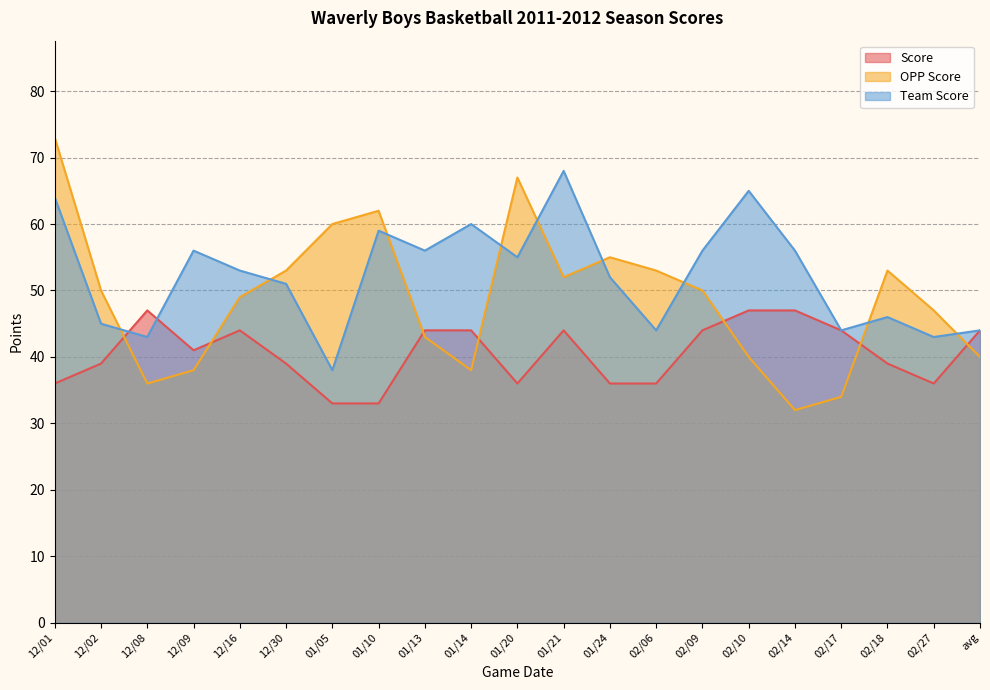

Is it true that Team Score equals 11 at 02/27?

False